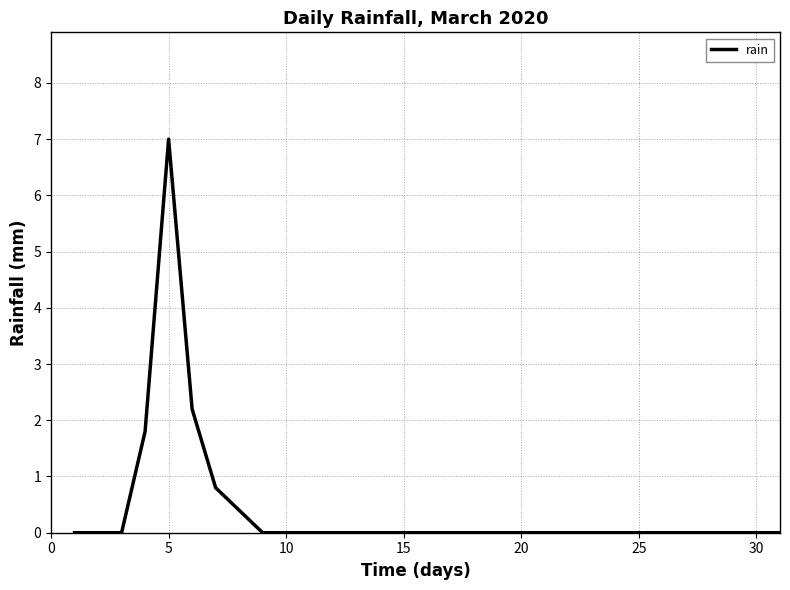

What is the greatest value displayed?

7.0